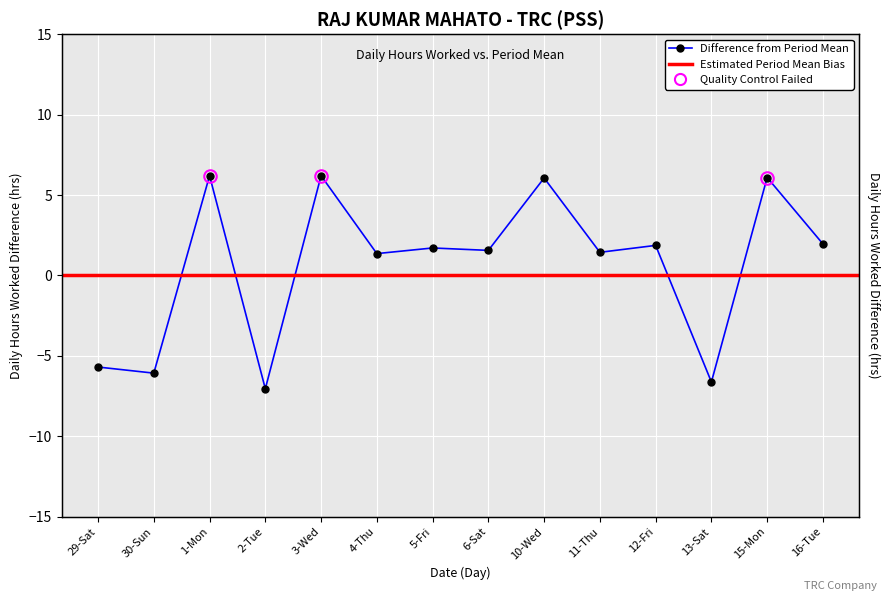

What is the sum of the values at 1-Mon and 2-Tue?

-0.8